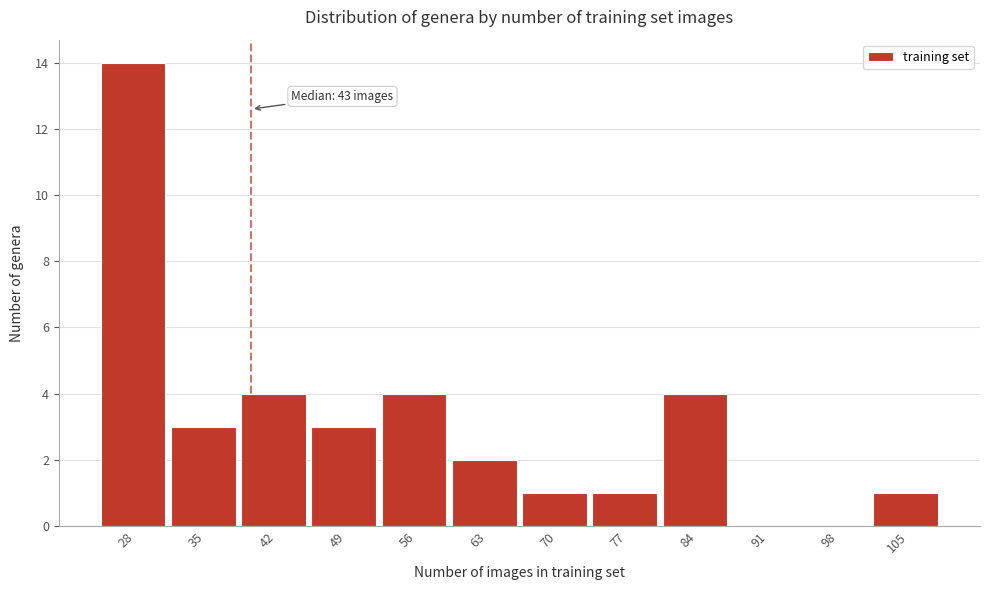

Reading left to right, transcribe all the data shown in this chart.

28=14	35=3	42=4	49=3	56=4	63=2	70=1	77=1	84=4	91=0	98=0	105=1